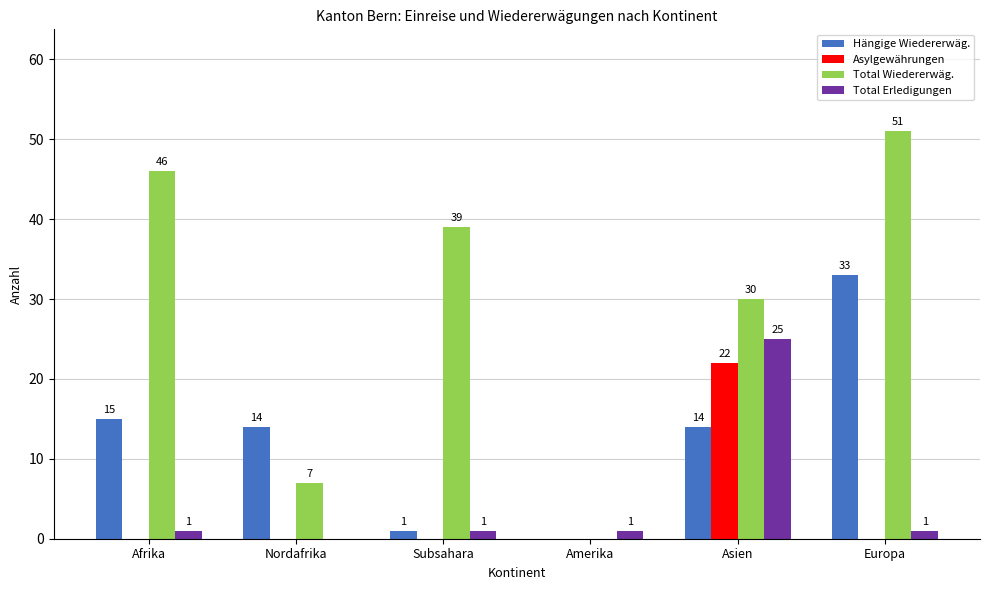

True or false: Hängige Wiedererwäg. has a value of 33 at Europa.

True